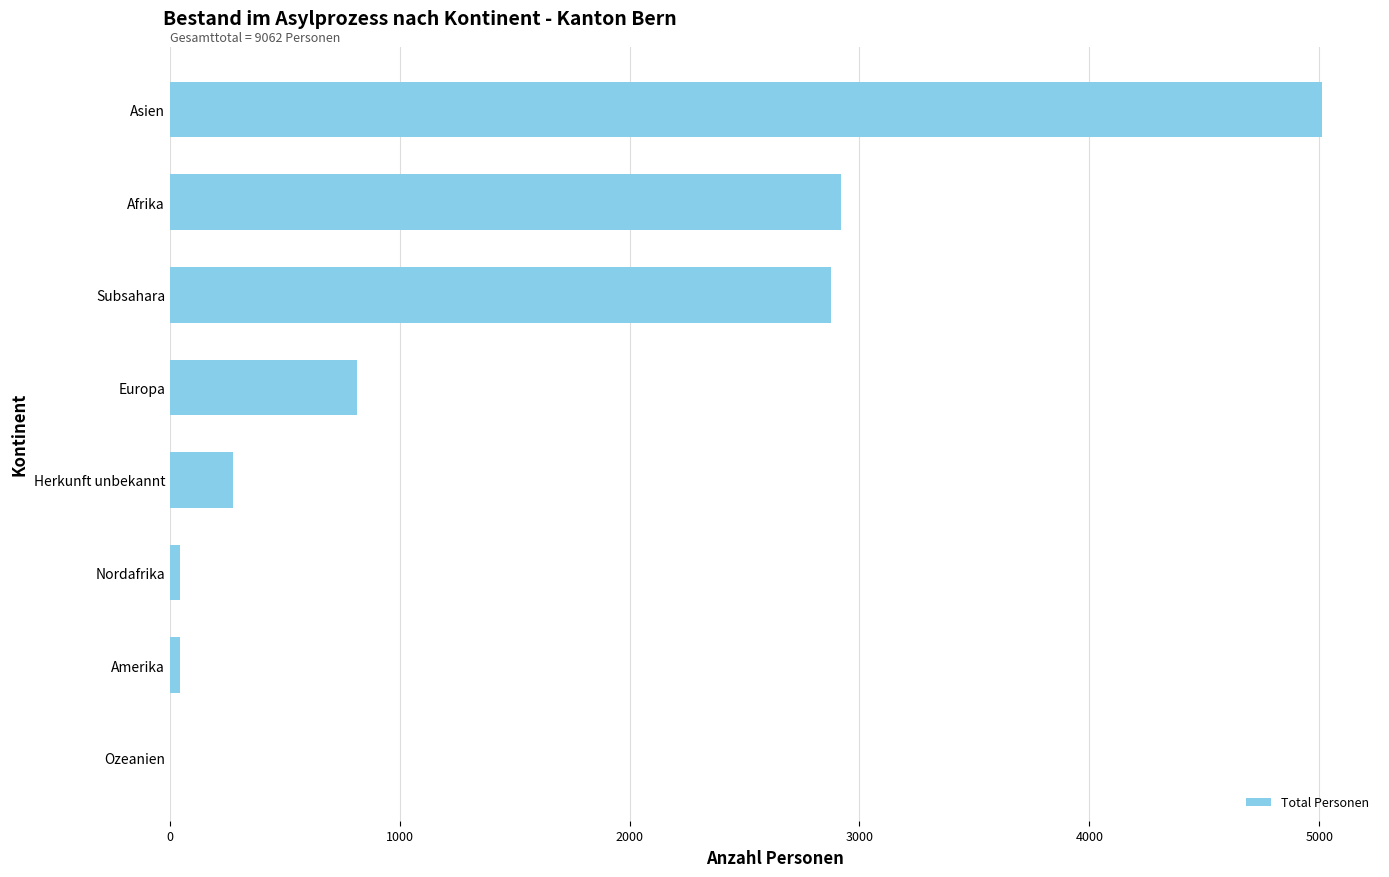

What is the change in value from Ozeanien to Afrika?

+2920